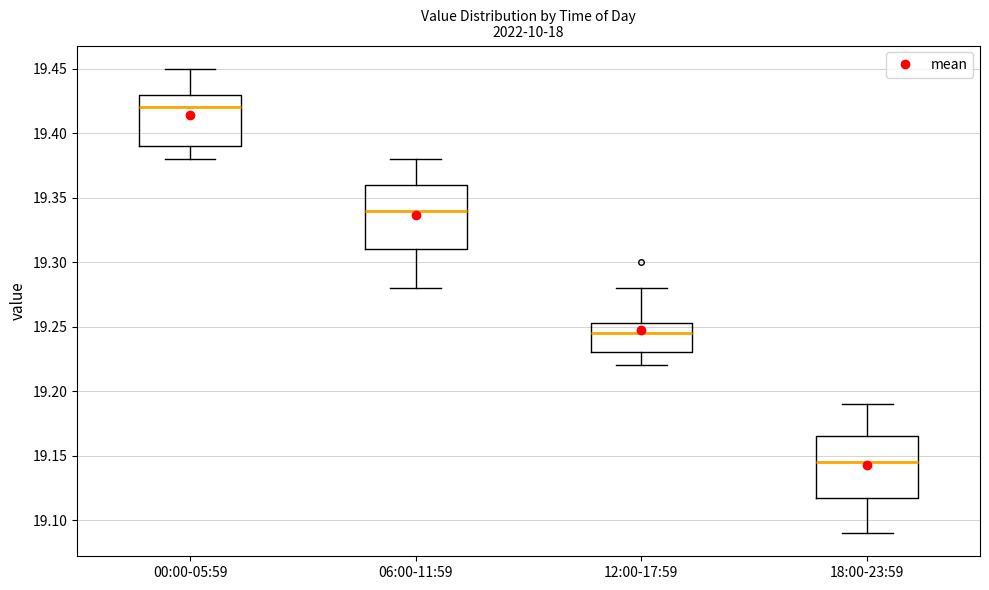

Which box has the lowest median line?

18:00-23:59